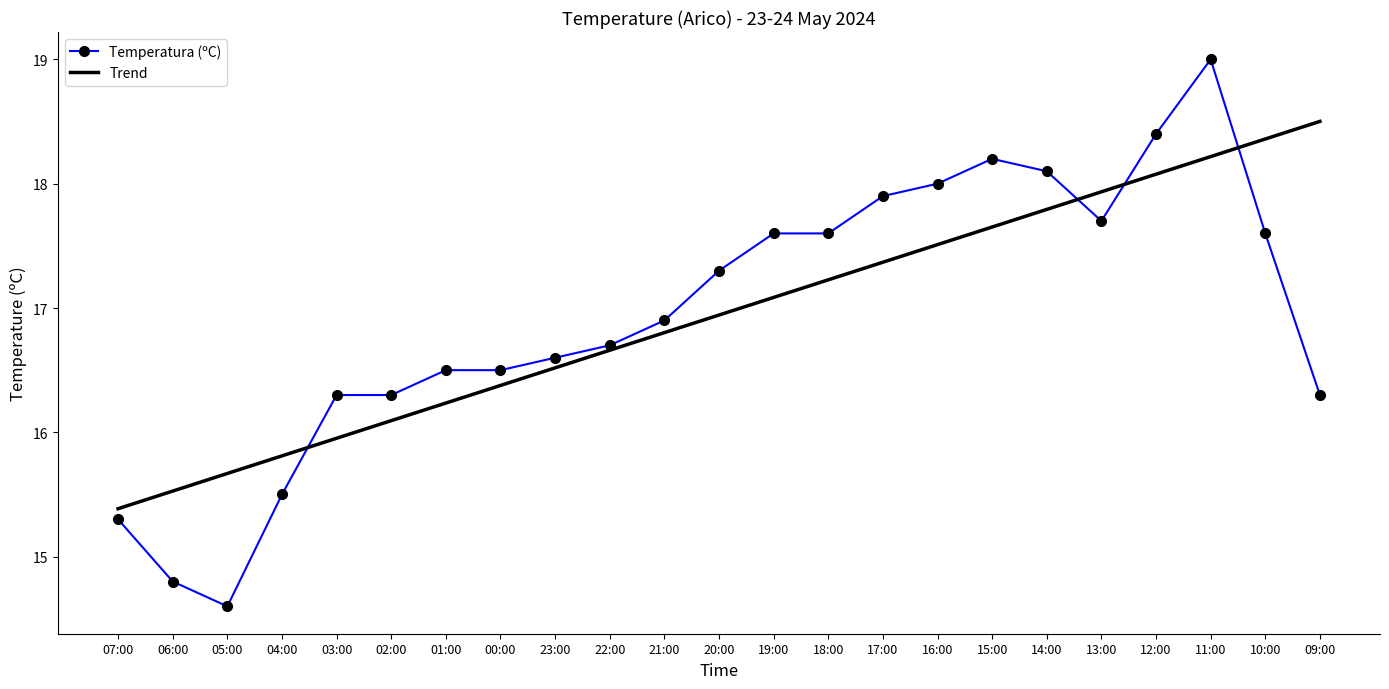

Where is the first local maximum?

15:00